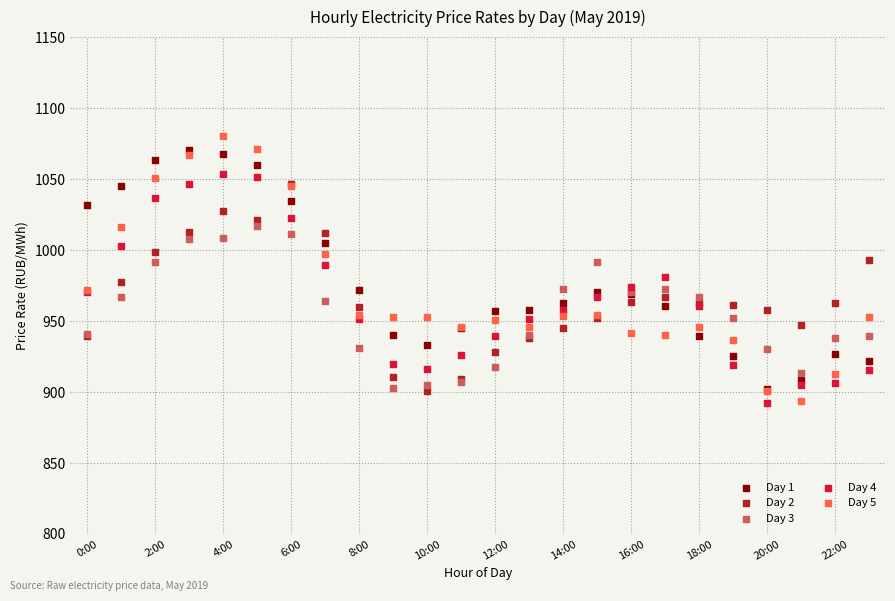

What are all the series names shown in the legend?

Day 1, Day 2, Day 3, Day 4, Day 5